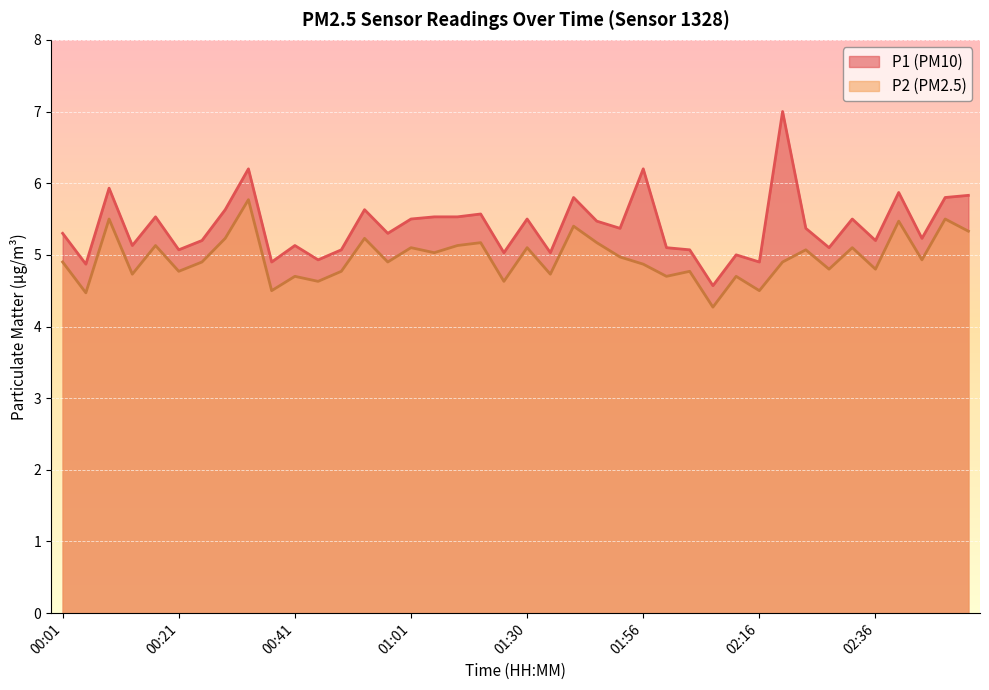

What is the difference between the highest and lowest values at 00:21?

0.3